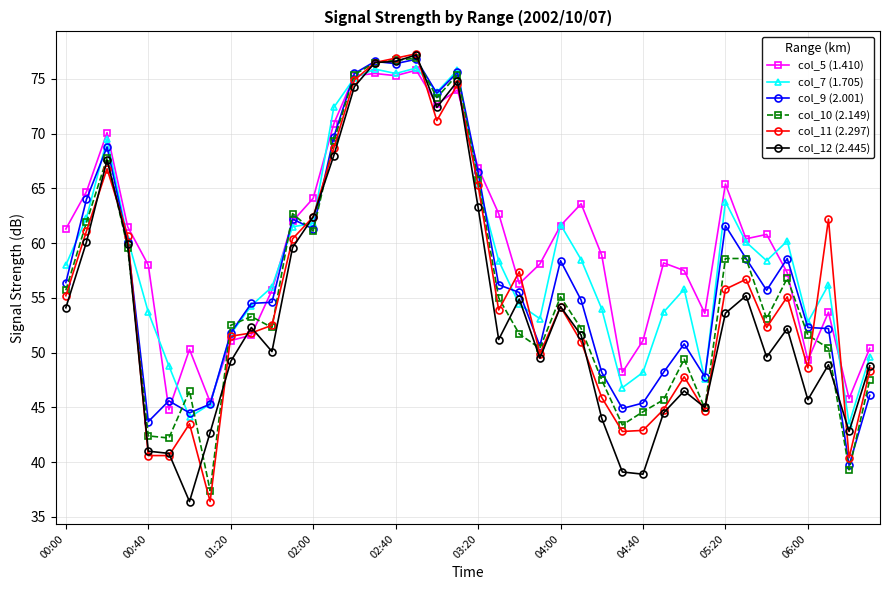

True or false: col_7 (1.705) has more than 0 interior local peaks.

True